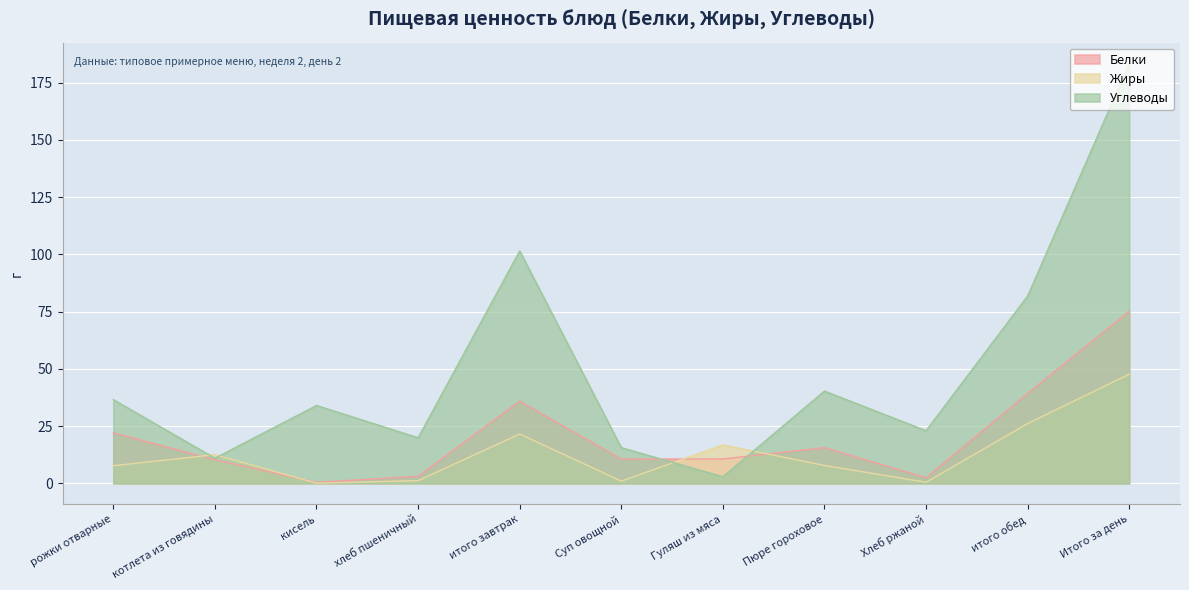

How many times do Углеводы and Жиры cross each other?

4